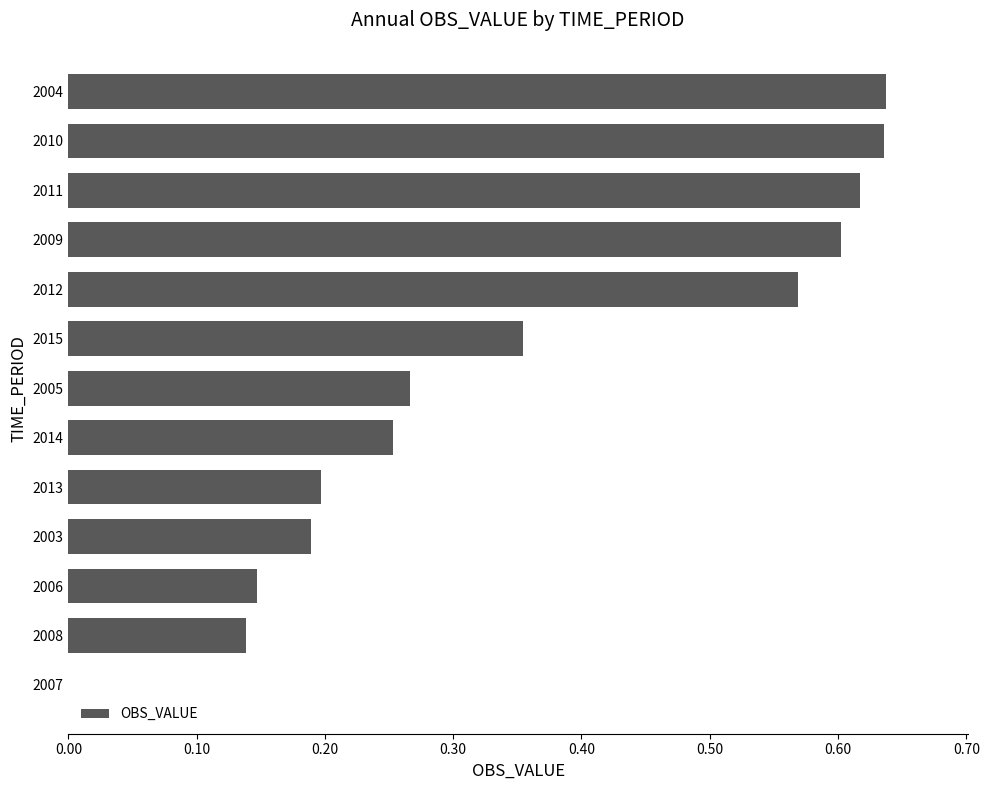

What is the change in value from 2012 to 2005?

-0.3